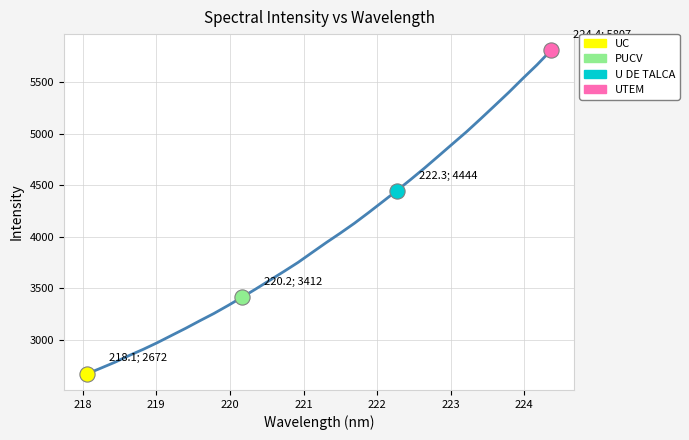

What is the smallest value displayed?

2671.5